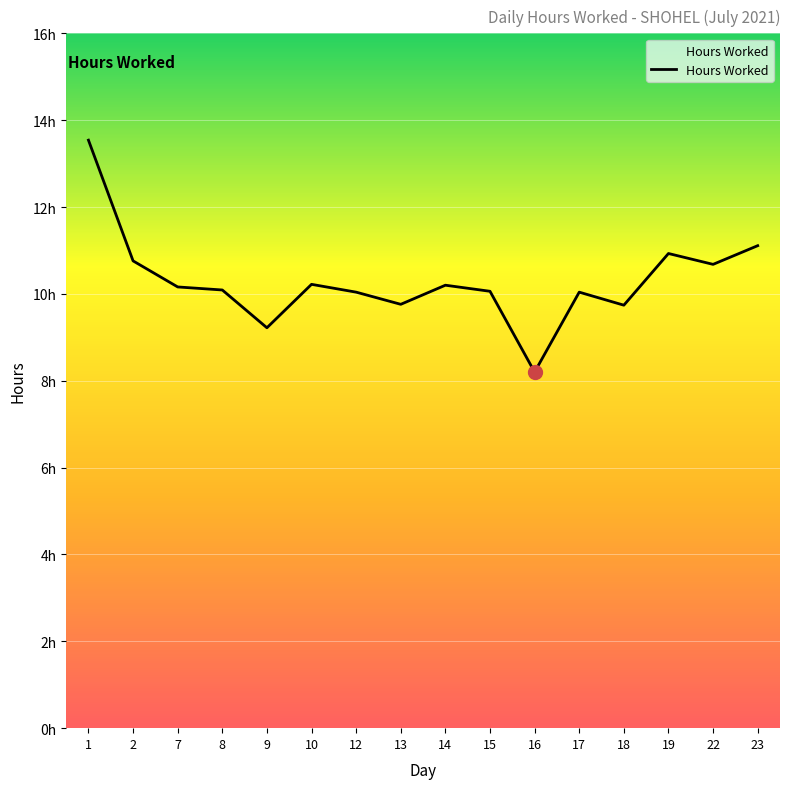

What is the change in value from 15 to 18?

-0.3